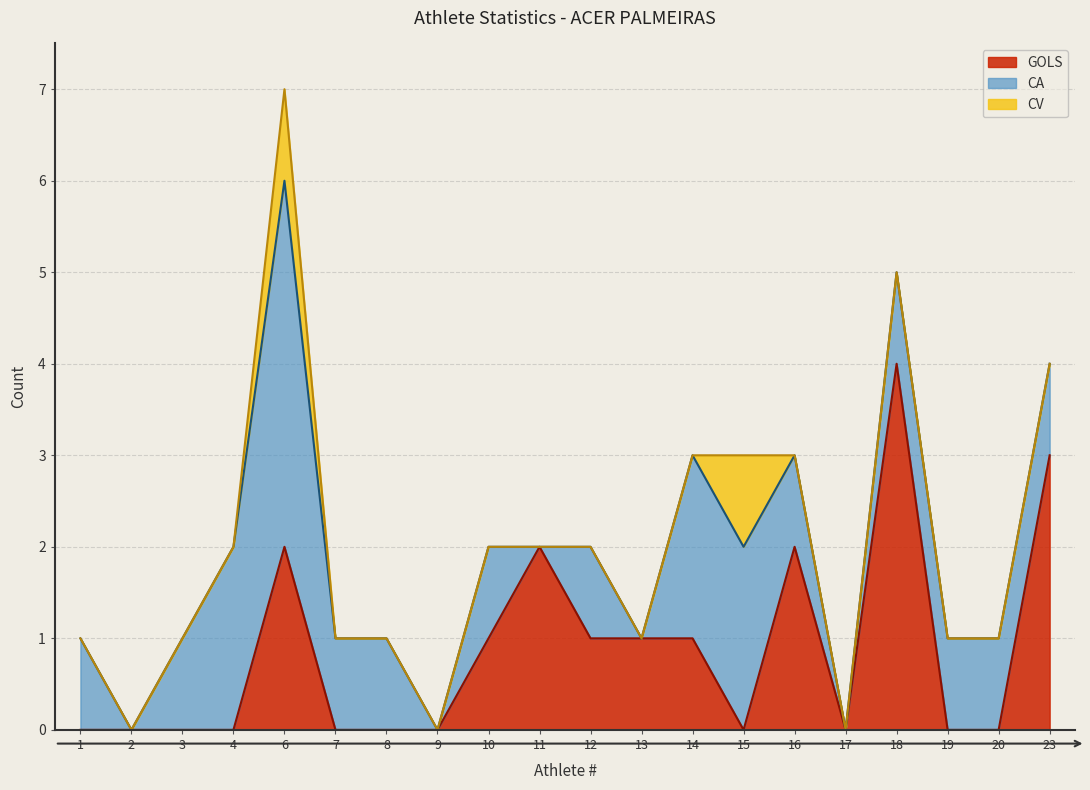

Does the chart display data point markers on the line(s)?

No